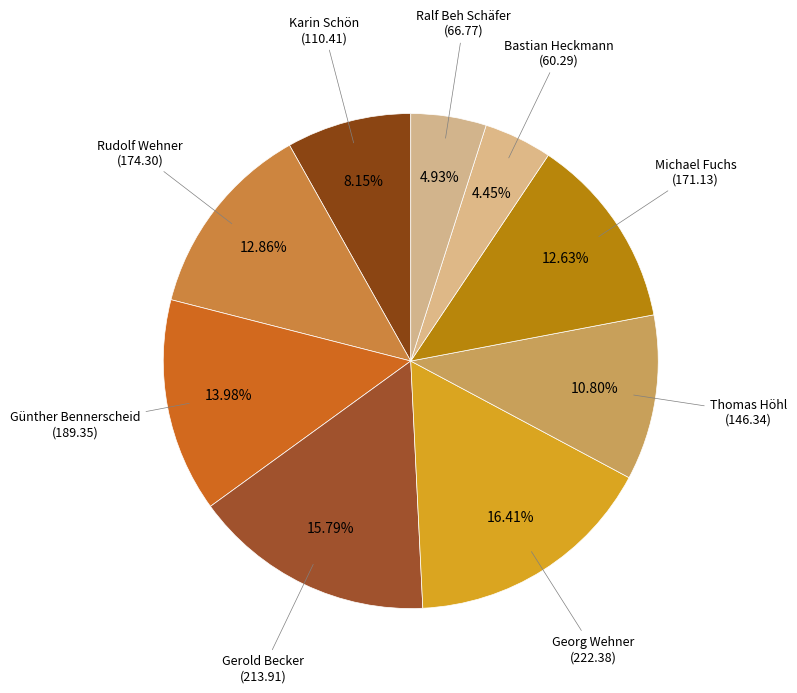

Which slice is the largest?

Georg Wehner